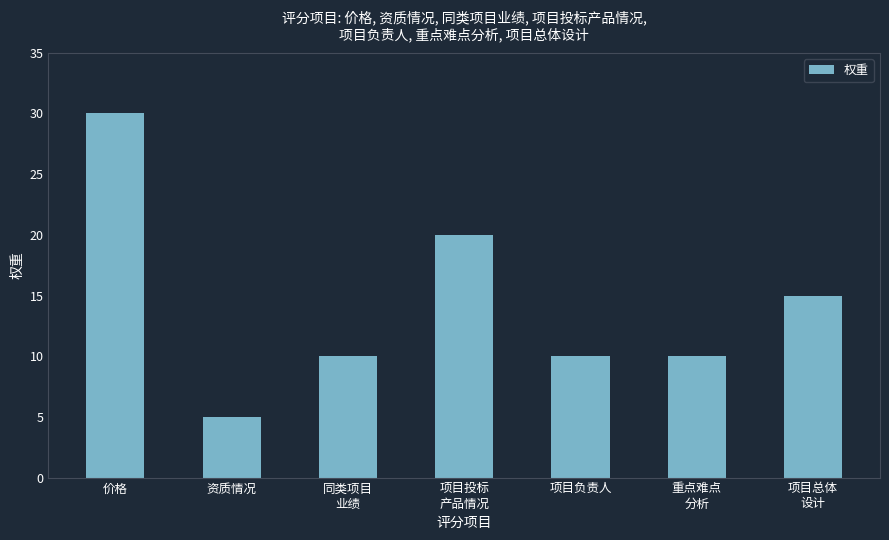

At which category does the chart reach its minimum across all series?

资质情况